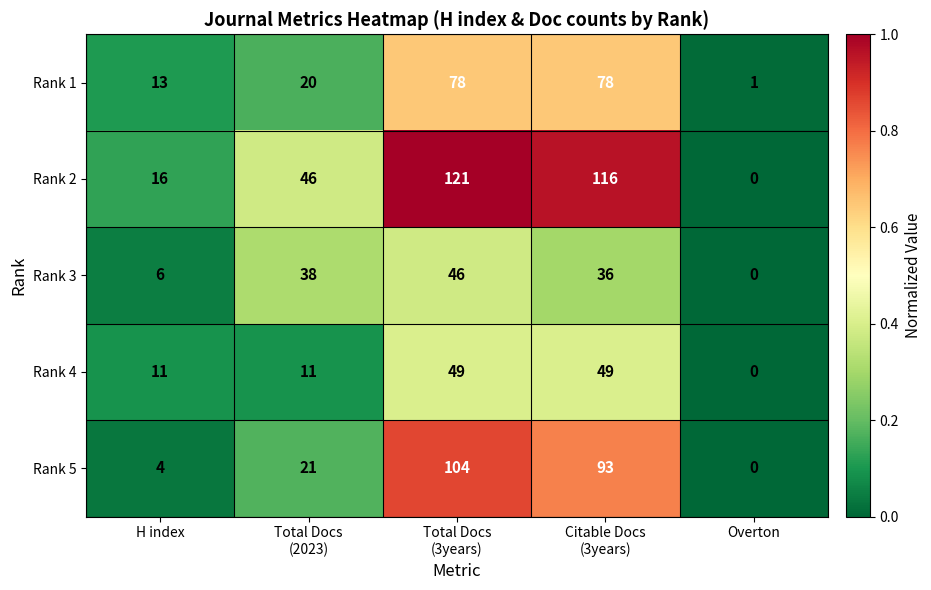

Reading left to right, what are all the values shown in this chart?

Rank 1: 13	20	78	78	1
Rank 2: 16	46	121	116	0
Rank 3: 6	38	46	36	0
Rank 4: 11	11	49	49	0
Rank 5: 4	21	104	93	0